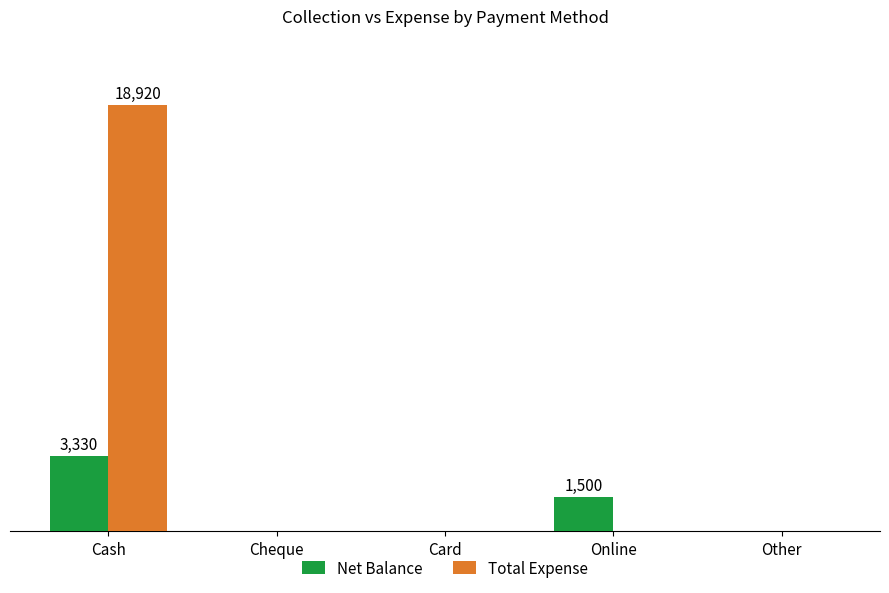

What are all the series names shown in the legend?

Net Balance, Total Expense